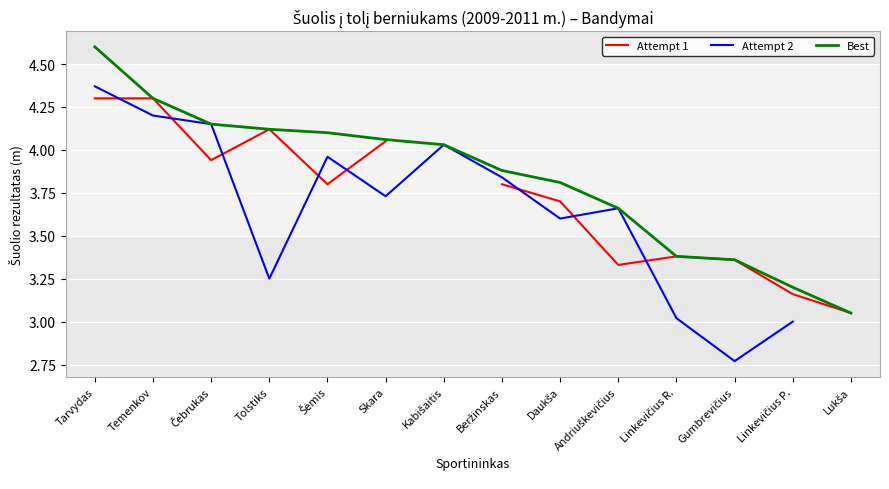

True or false: Attempt 2 has a value of 4.2 at Temenkov.

True